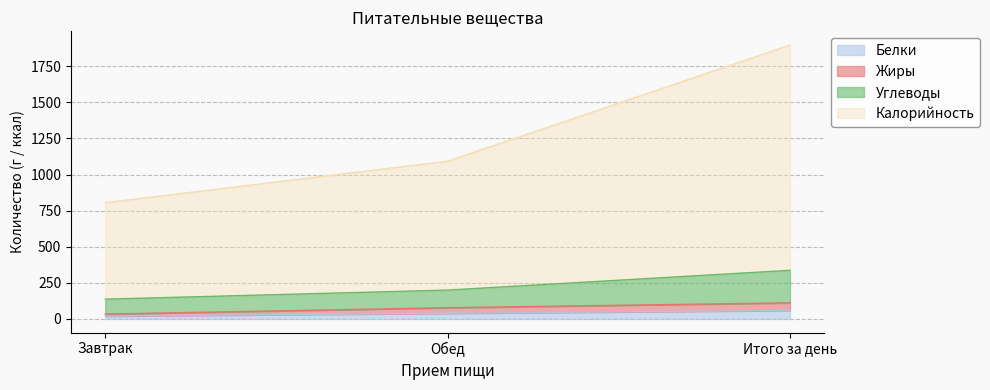

The value of Жиры at Завтрак is 33.6. True or false?

True